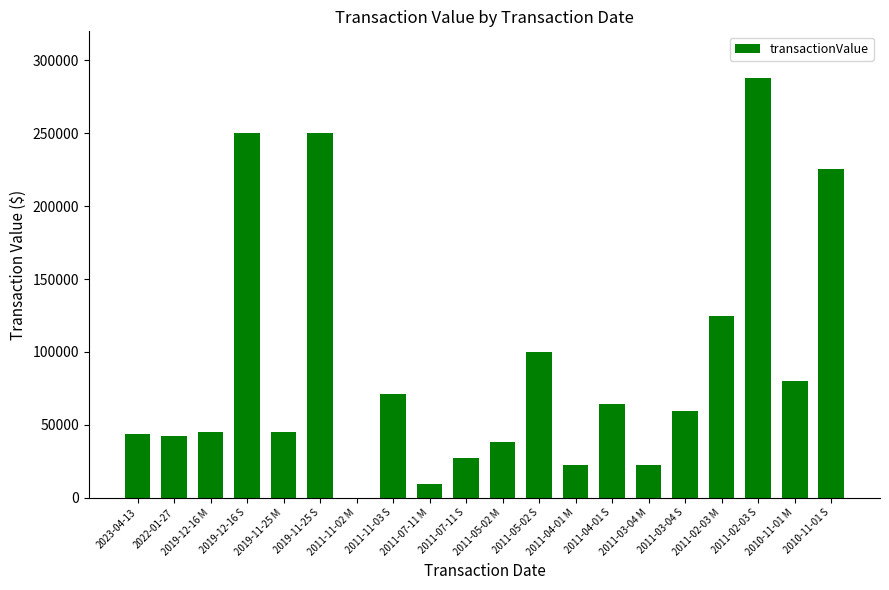

Read the value at 2010-11-01 S, to the nearest 50.

225850